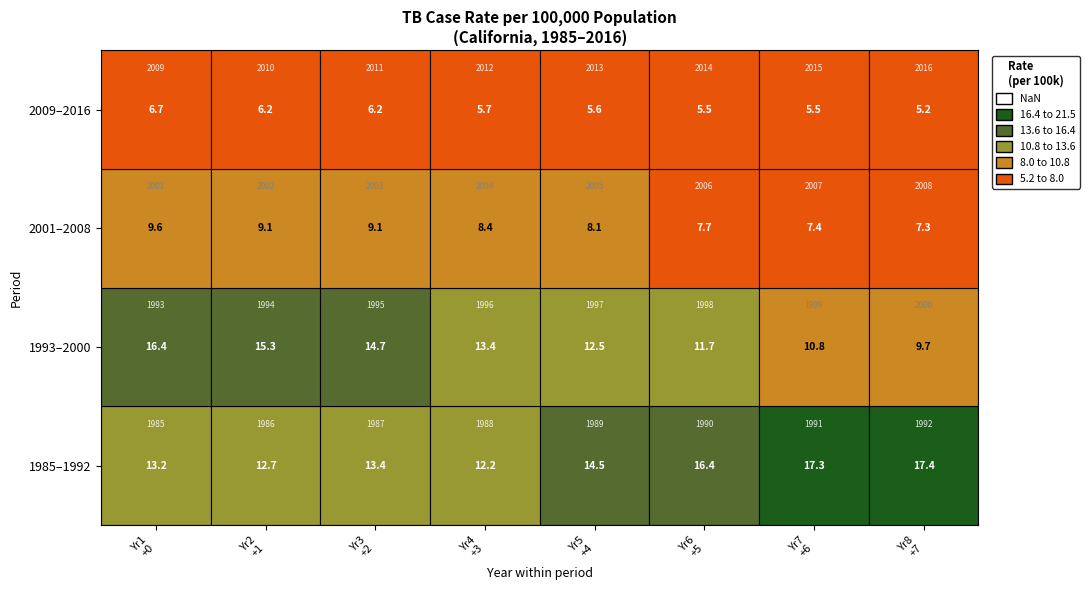

The value of 1985 at 1985 is 7.4. True or false?

False